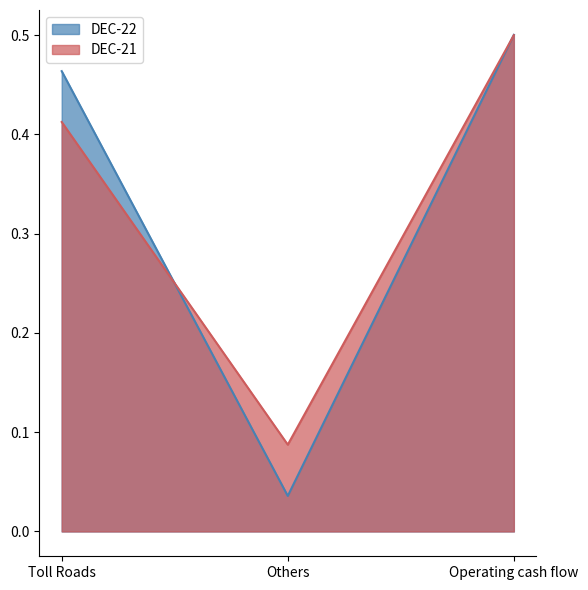

Reading left to right, list all the values displayed in this chart.

DEC-22: 0.5	0.0	0.5
DEC-21: 0.4	0.1	0.5